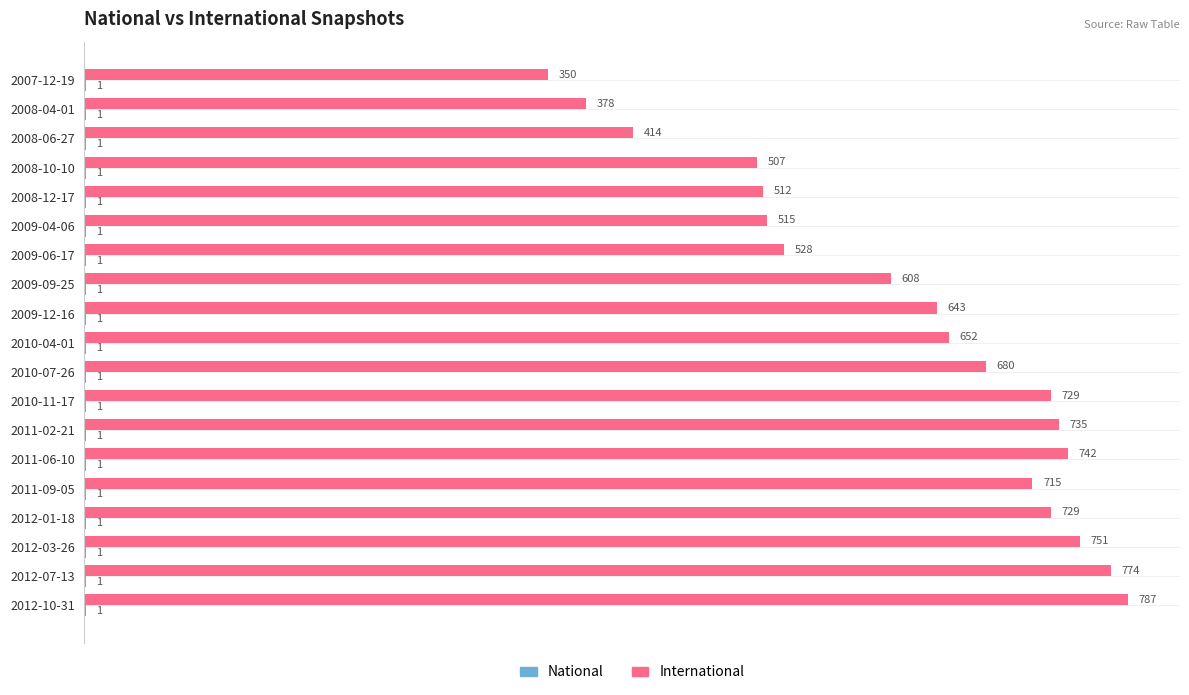

What is the maximum value shown in the chart?

787